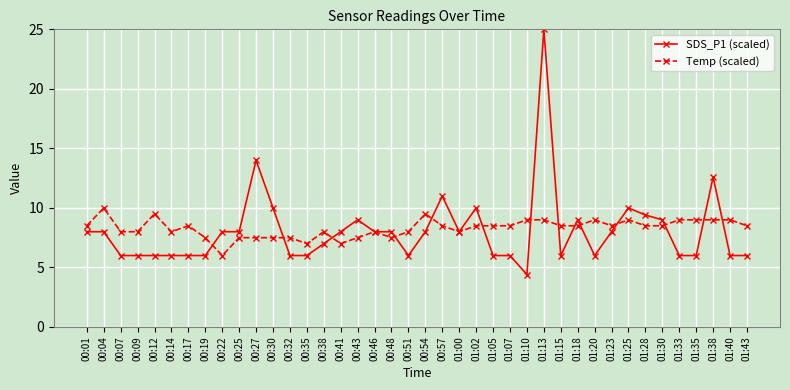

How many values in the SDS_P1 (scaled) series are below 8?

19